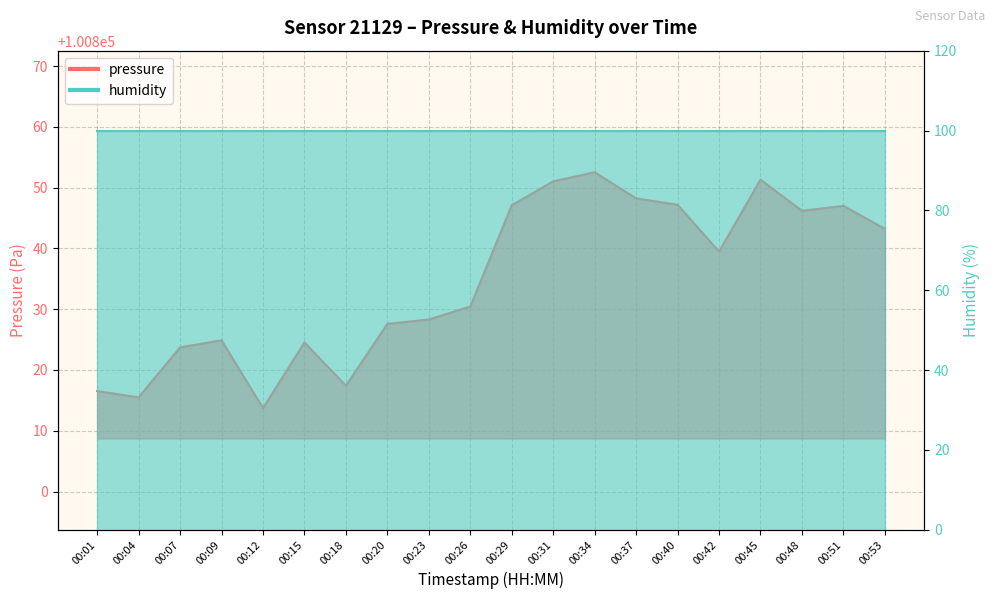

What is the change in value from 00:15 to 00:48?

+21.7